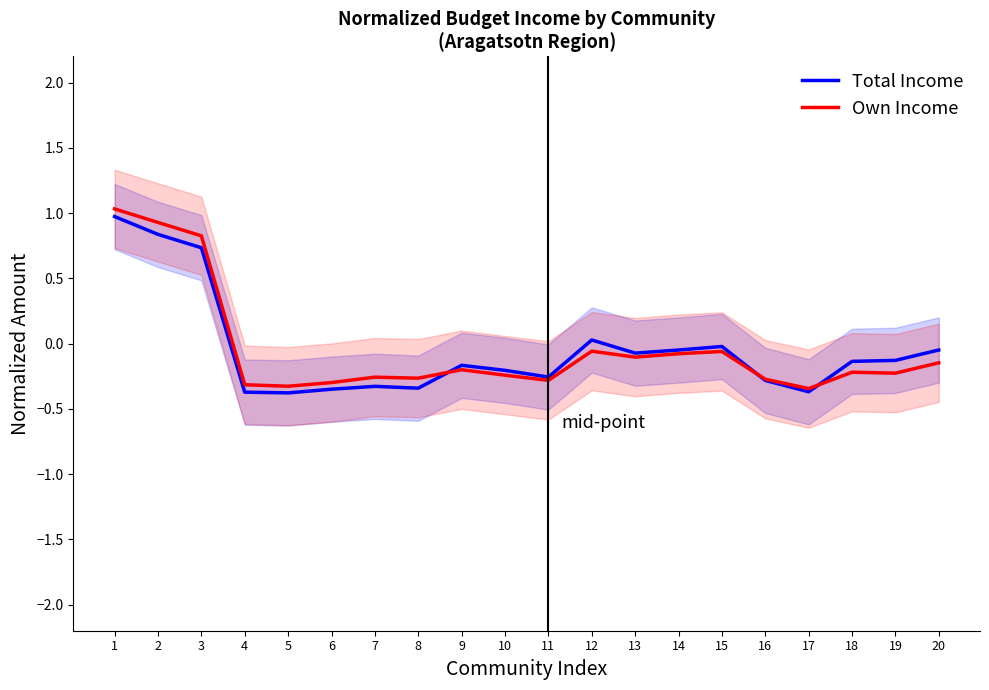

What is the value of the Own Income point at the 12th from the left?

-0.1